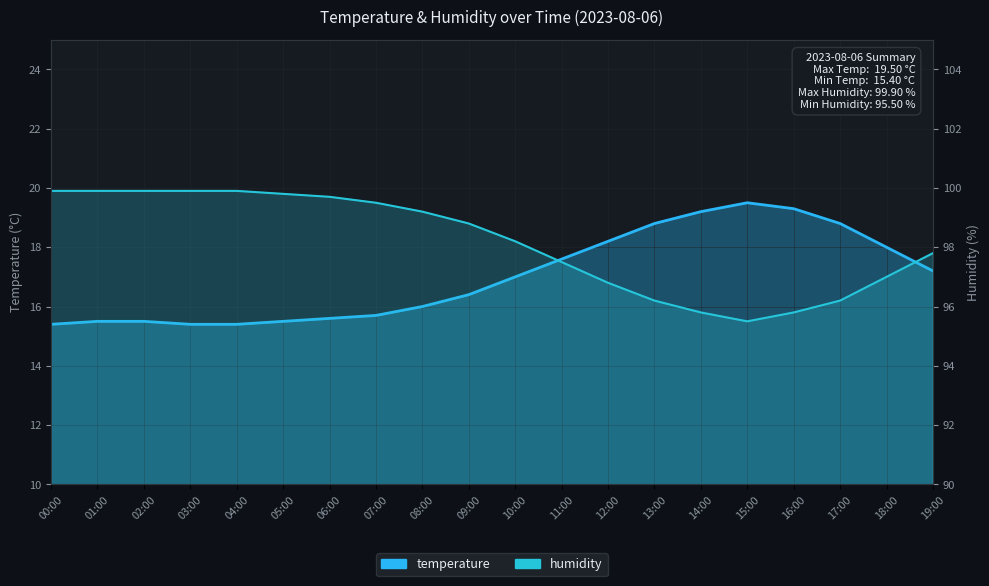

True or false: temperature has a value of 19.2 at 14:00.

True